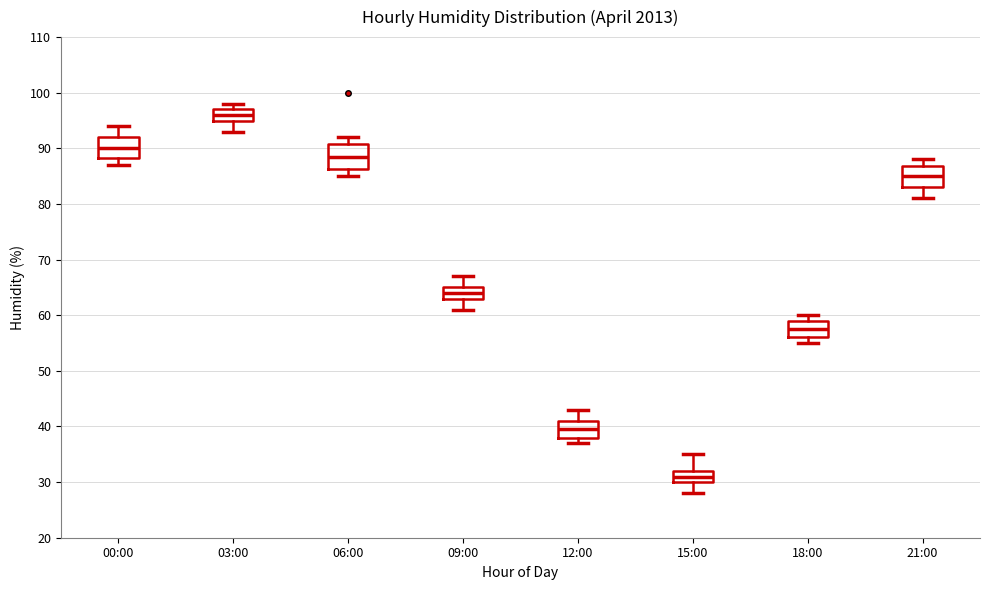

Reading left to right, read every box against the y-axis: the position of its median line, the range the box covers, and the ends of its whiskers. The values are not printed on the chart, so give them approximately, as read against the axis.

00:00: median 90, box 88 to 92, whiskers 87 to 94
03:00: median 96, box 95 to 97, whiskers 93 to 98
06:00: median 89, box 86 to 91, whiskers 85 to 92
09:00: median 64, box 63 to 65, whiskers 61 to 67
12:00: median 40, box 38 to 41, whiskers 37 to 43
15:00: median 31, box 30 to 32, whiskers 28 to 35
18:00: median 58, box 56 to 59, whiskers 55 to 60
21:00: median 85, box 83 to 87, whiskers 81 to 88